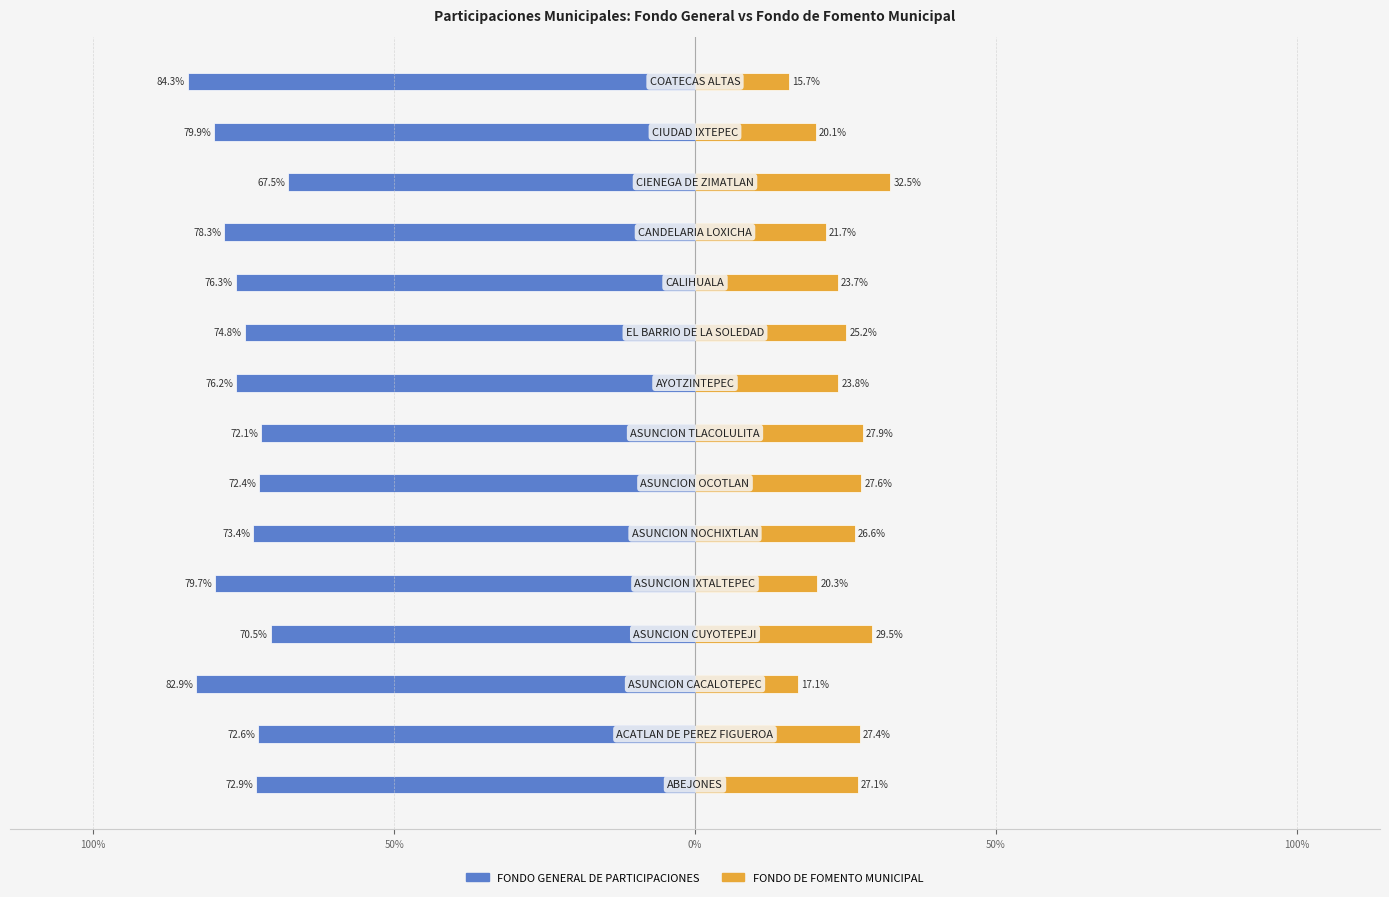

How many bars are there in each group?

2